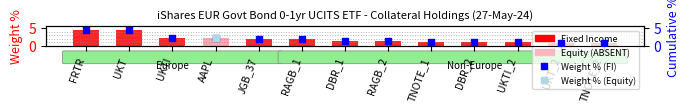

Which series contains the highest Y value?

Weight % (FI)